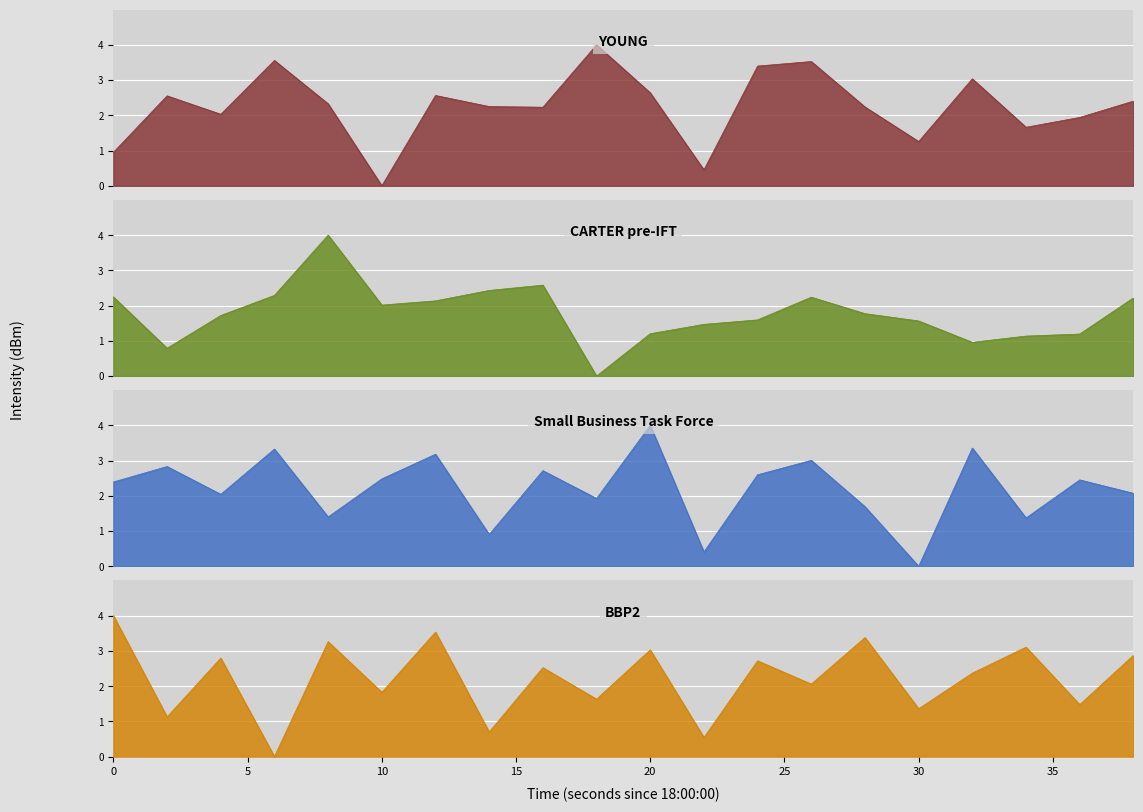

How many data points does each series have?

20